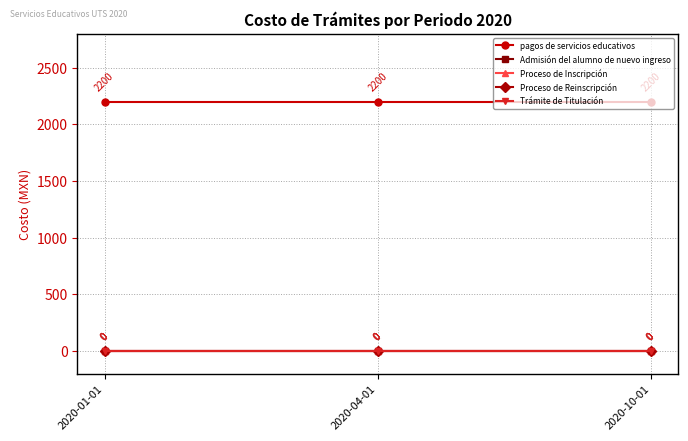

Does the chart have visible grid lines?

Yes